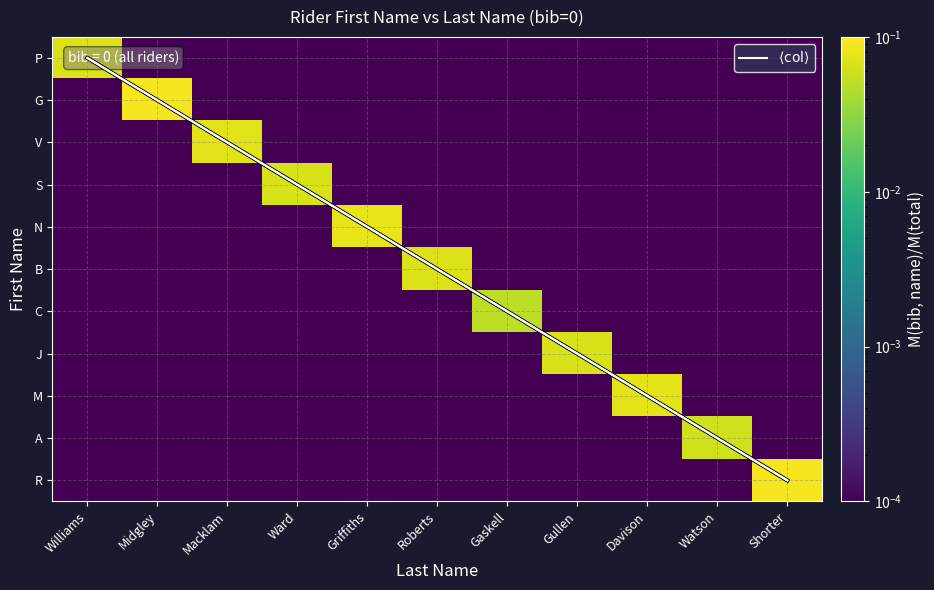

What is the difference between the highest and lowest values at Watson?

9.0